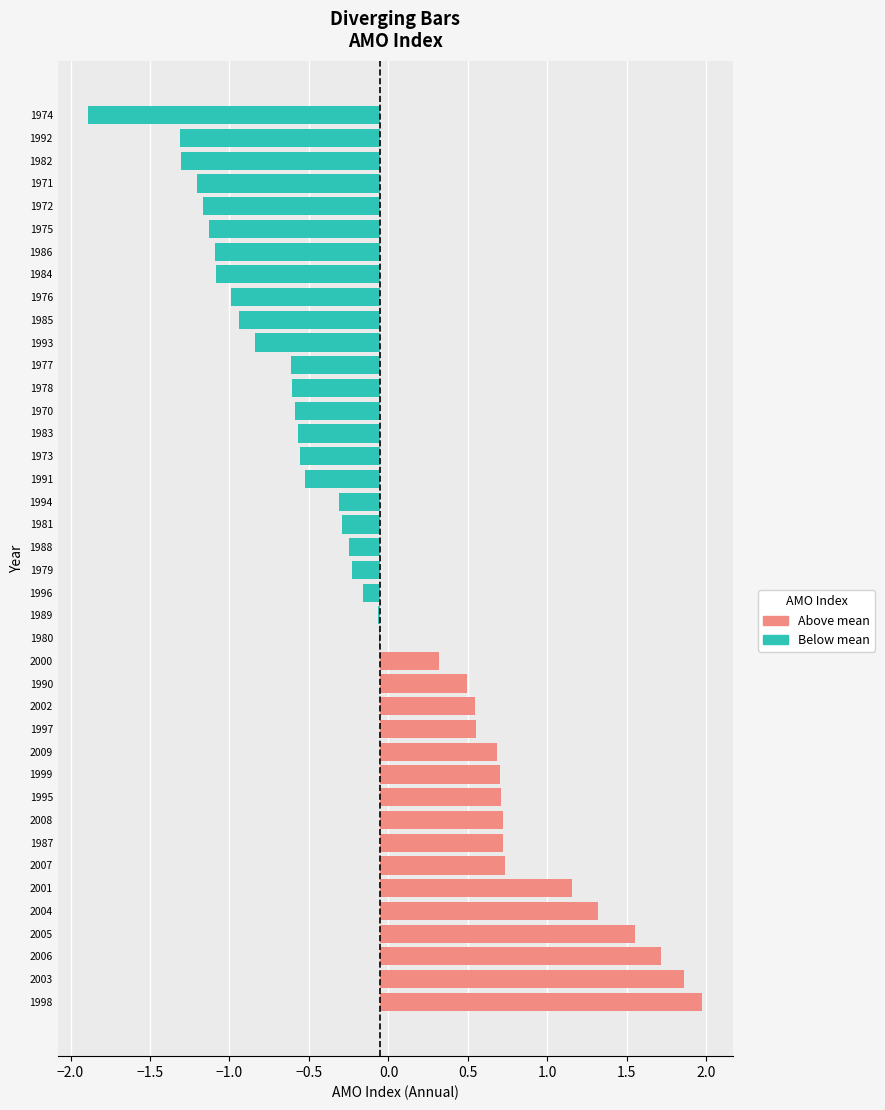

Read the value at 1978.

-0.6